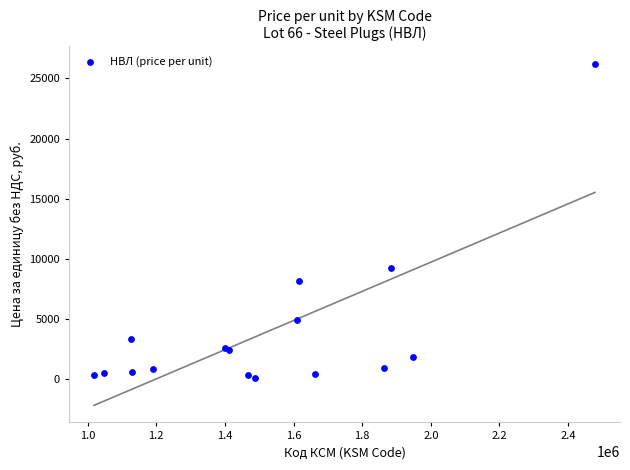

What Y value in the scatter plot is closest to 13179?

9211.4